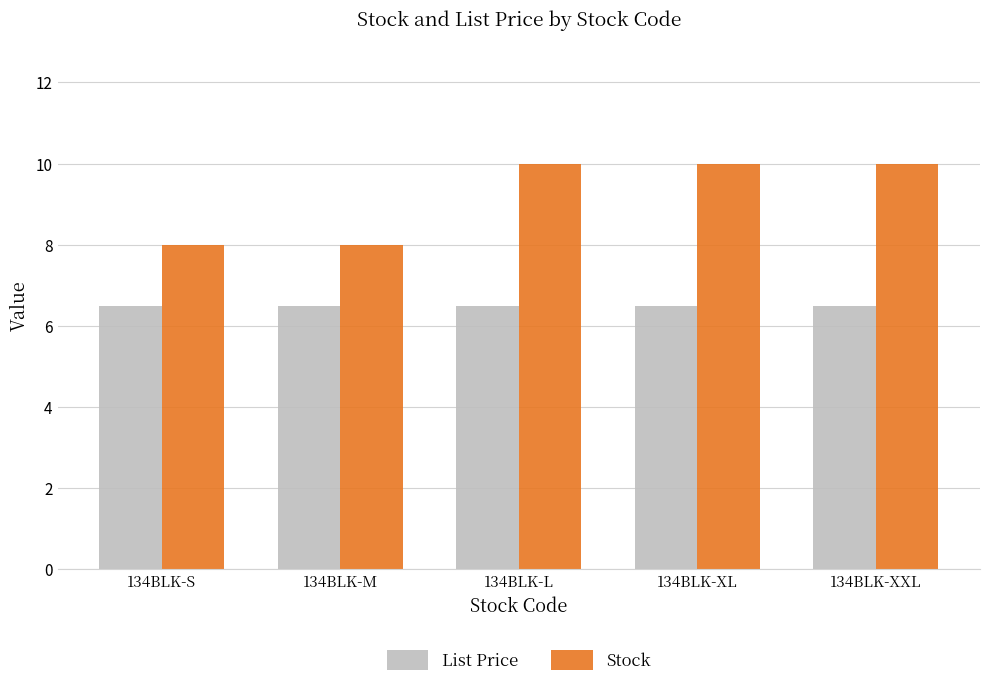

Reading left to right, list all the values displayed in this chart.

List Price: 134BLK-S=6.5	134BLK-M=6.5	134BLK-L=6.5	134BLK-XL=6.5	134BLK-XXL=6.5
Stock: 134BLK-S=8.0	134BLK-M=8.0	134BLK-L=10.0	134BLK-XL=10.0	134BLK-XXL=10.0